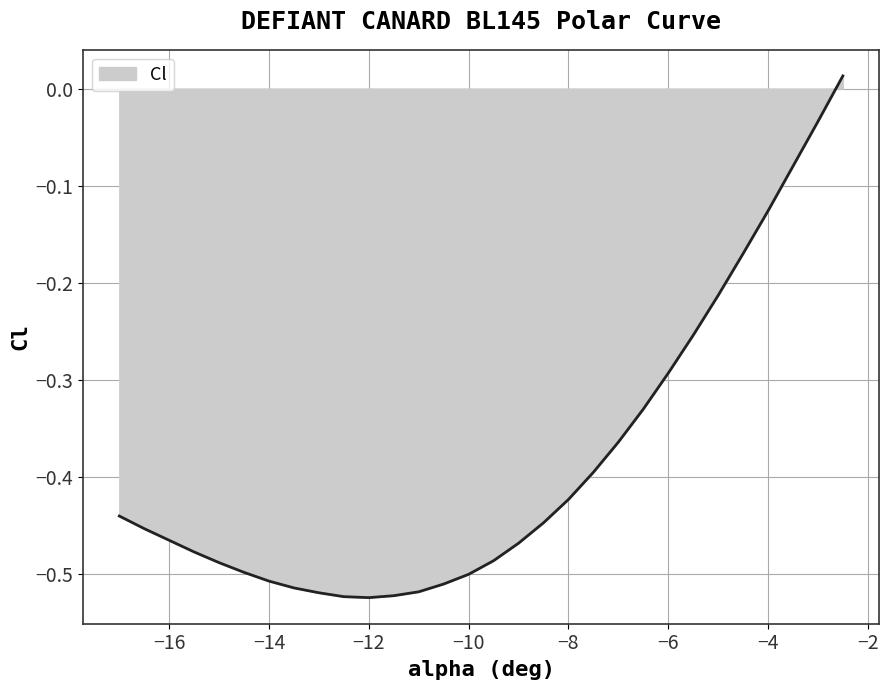

What is the difference between the maximum and minimum values?

0.5